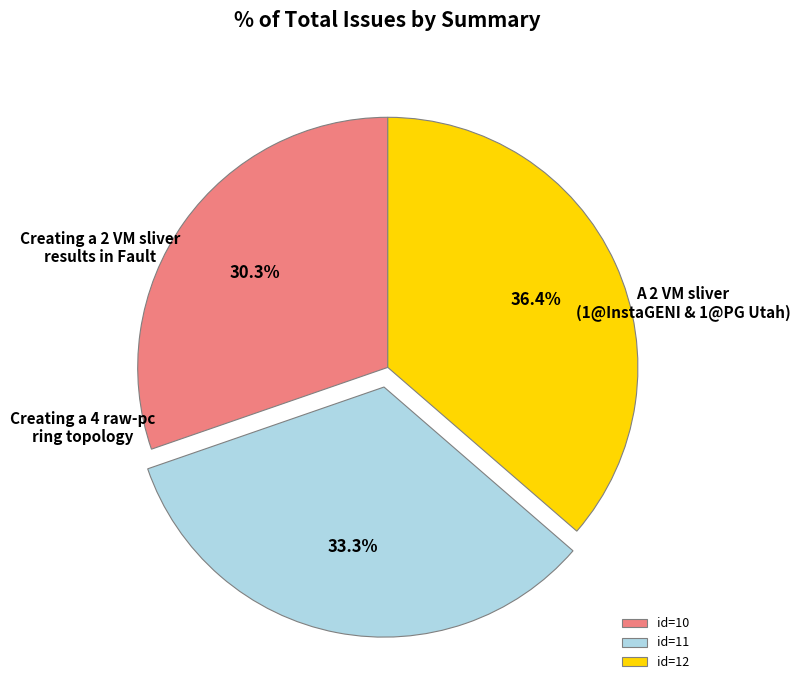

How many slices are in this pie chart?

3